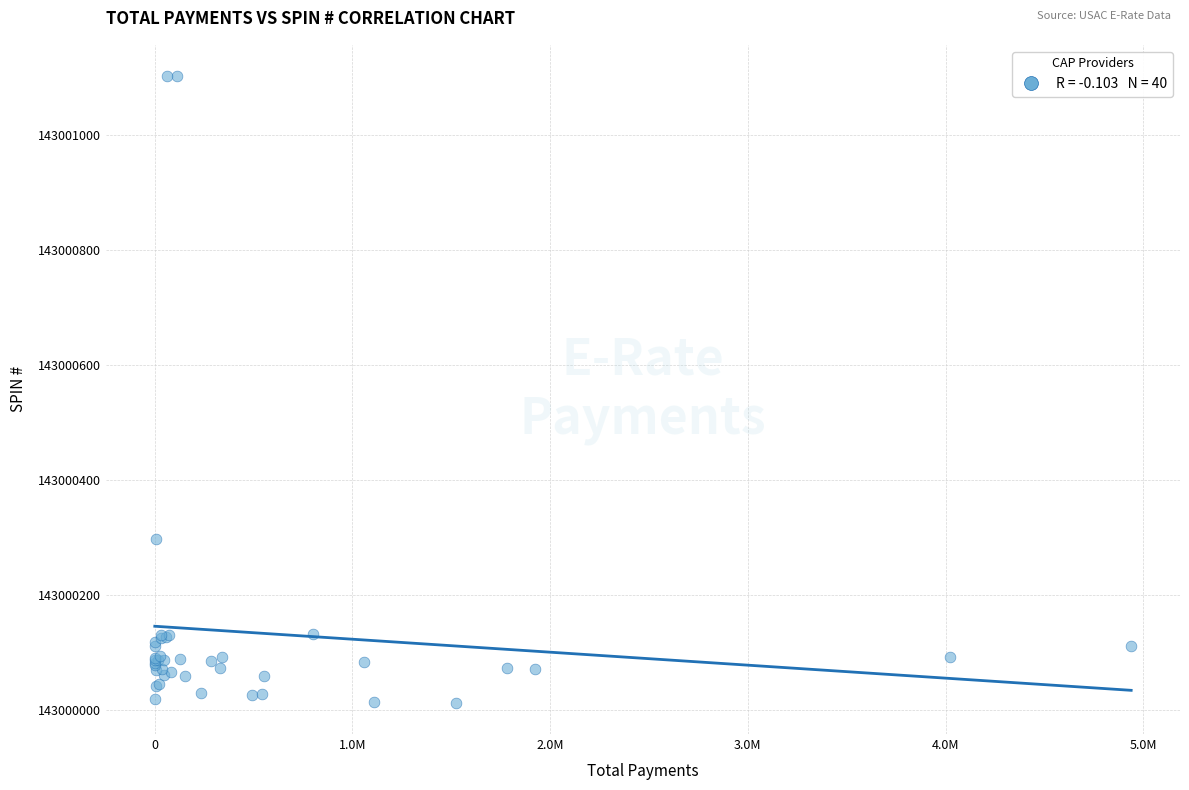

What Y value in the scatter plot is closest to 143000557?

143000297